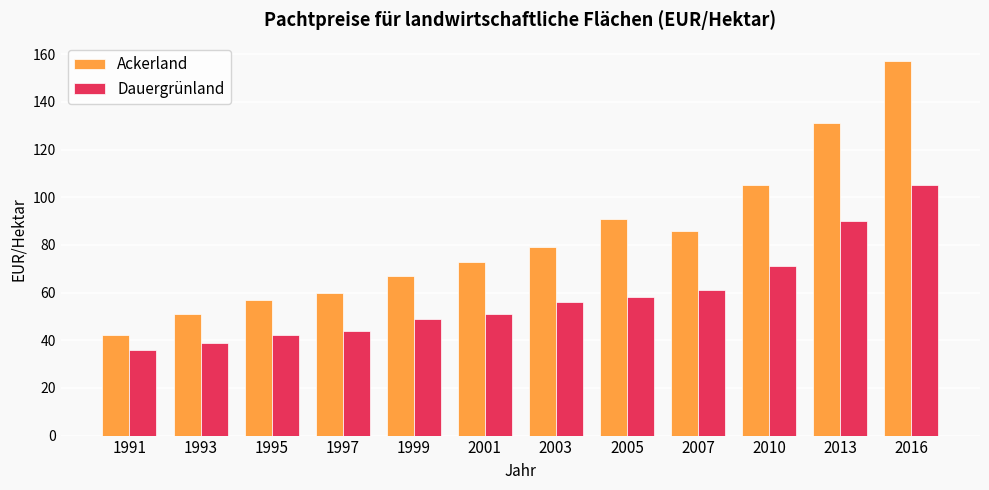

At 1999, list the series in order from smallest to largest.

Dauergrünland, Ackerland